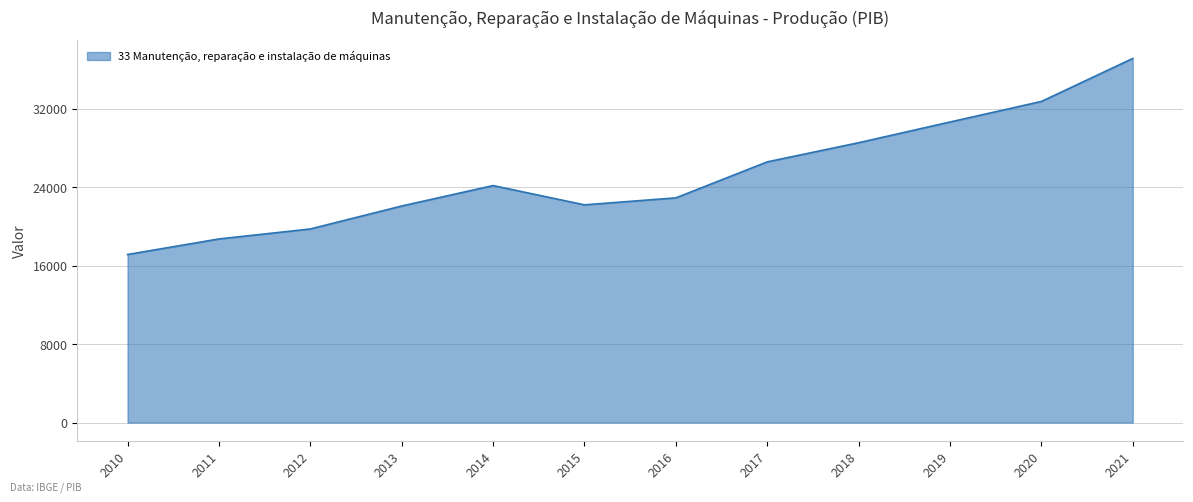

The value at 2012 is 4021. True or false?

False